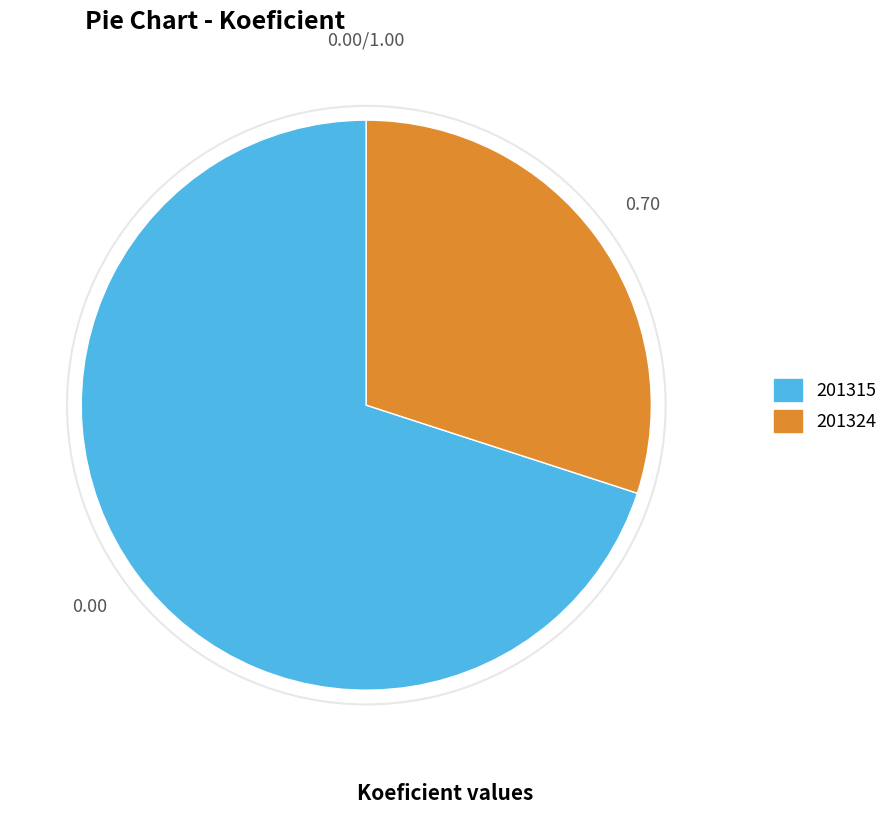

Which slice is the largest?

201315